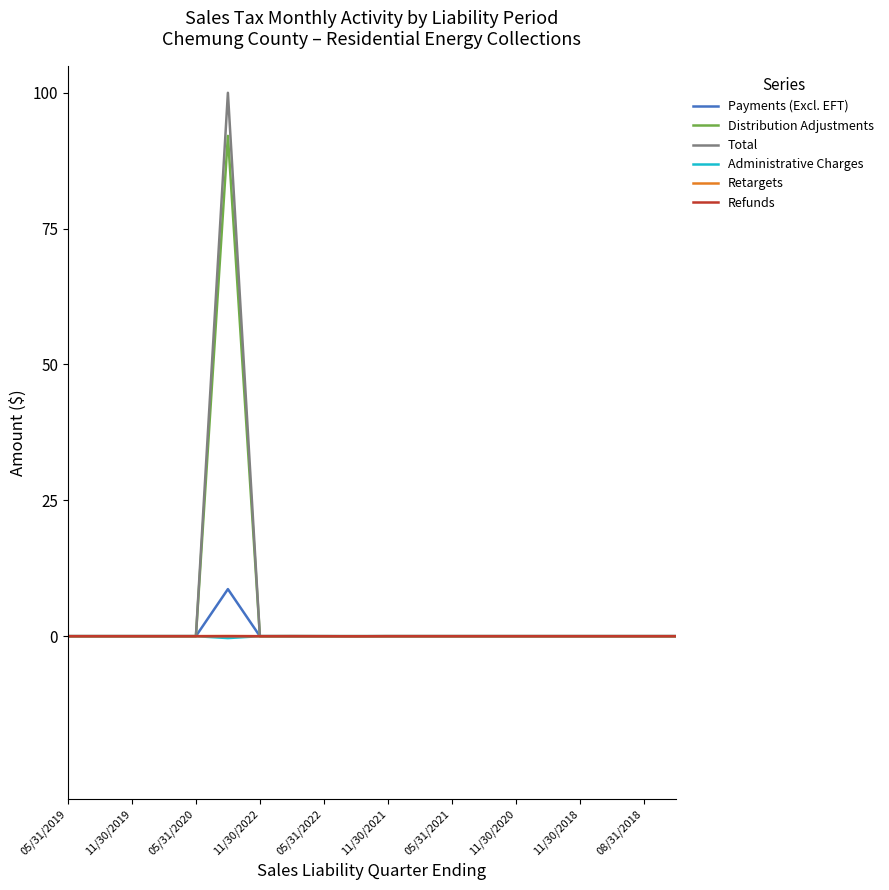

Which series has the widest spread of values?

Total